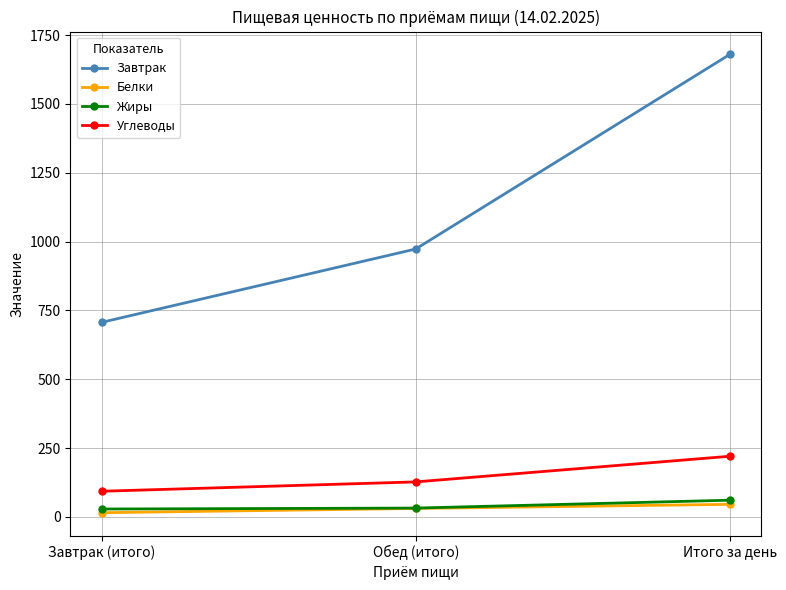

What is the difference between the highest and lowest values at Итого за день?

1633.8